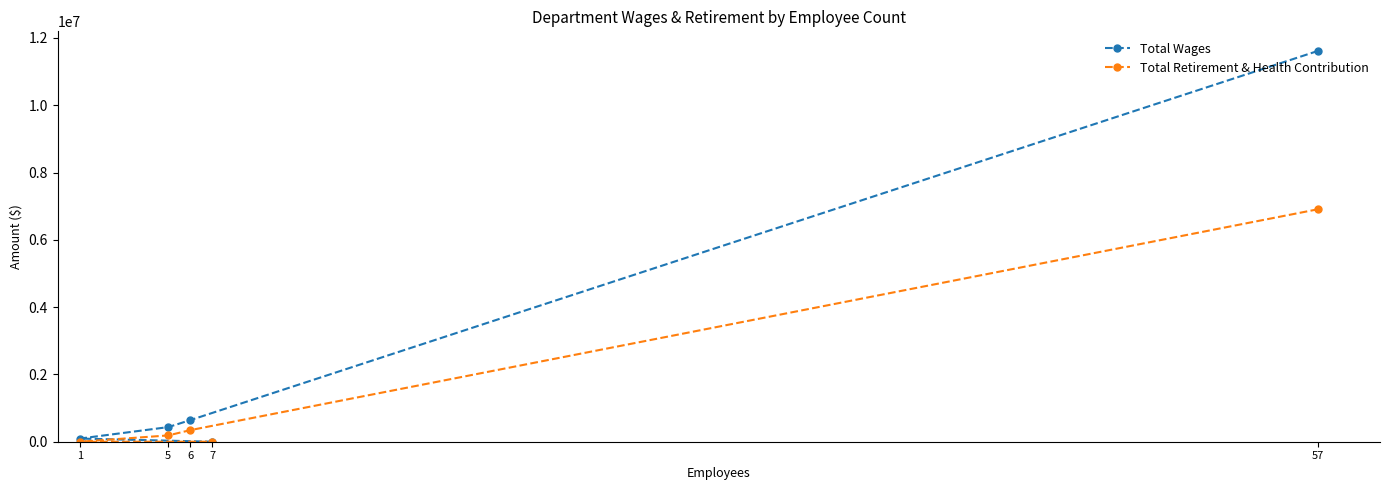

Between 6 and 5, which series saw the biggest shift?

Total Wages